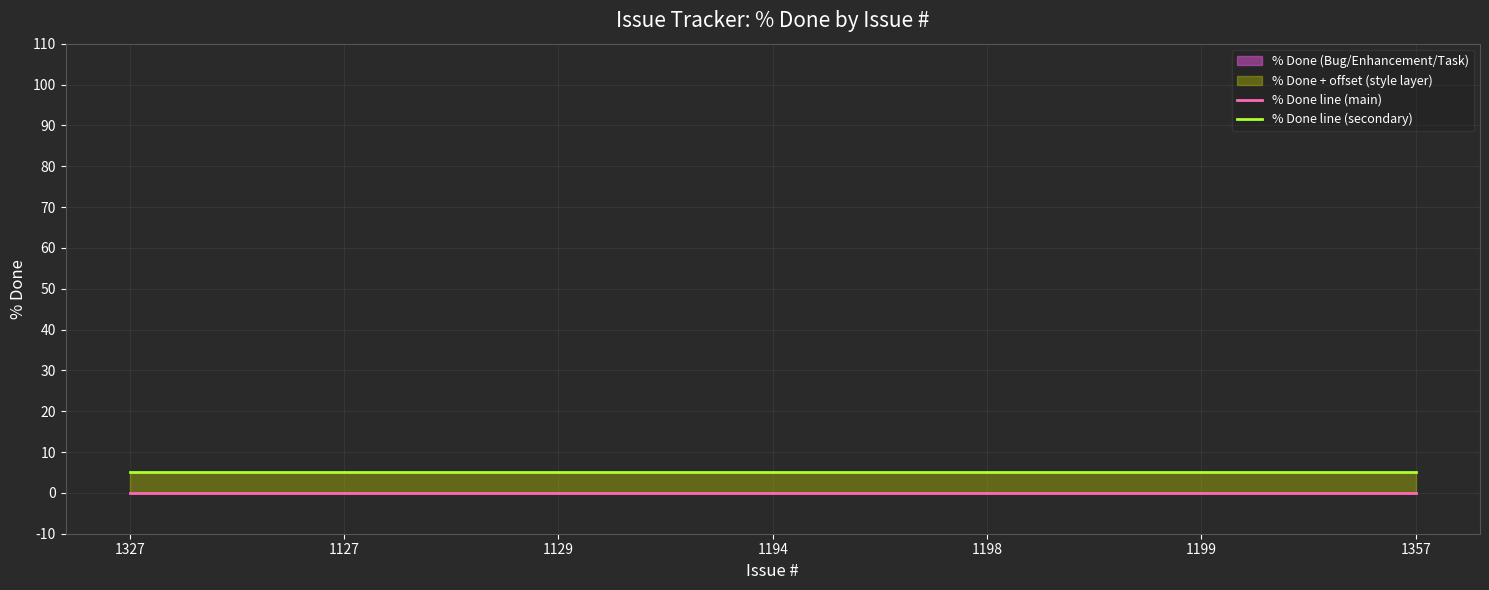

Reading left to right, transcribe all the data shown in this chart.

% Done line (main): 0	0	0	0	0	0	0
% Done line (secondary): 5	5	5	5	5	5	5